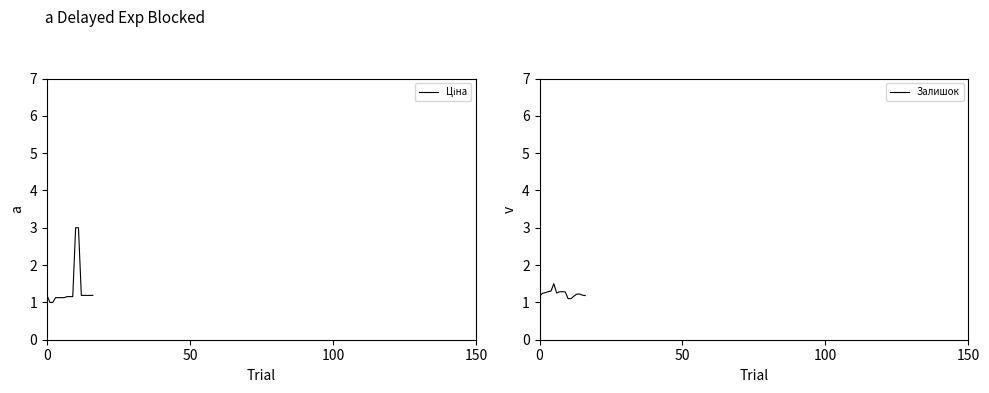

True or false: Ціна has more than 1 interior local peaks.

False